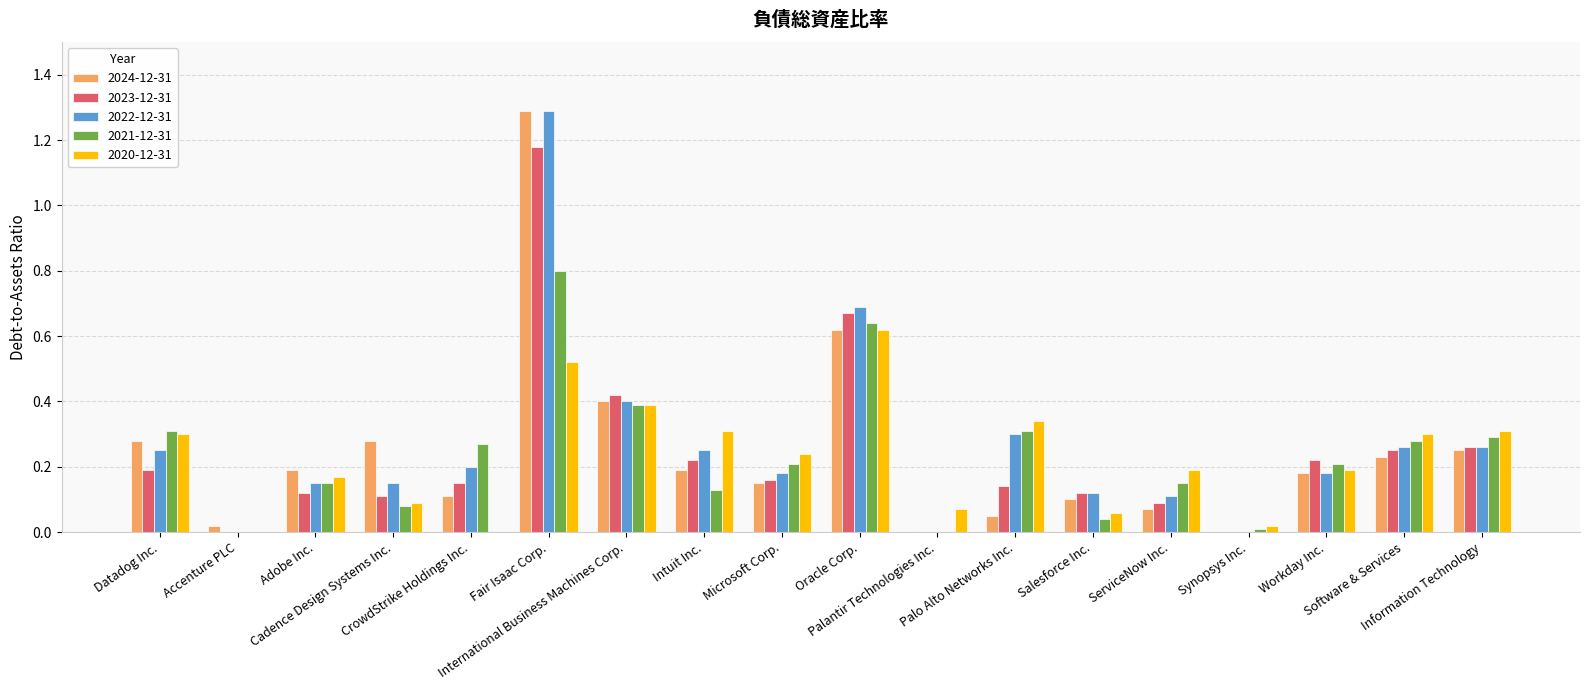

How many distinct data groups are displayed?

5